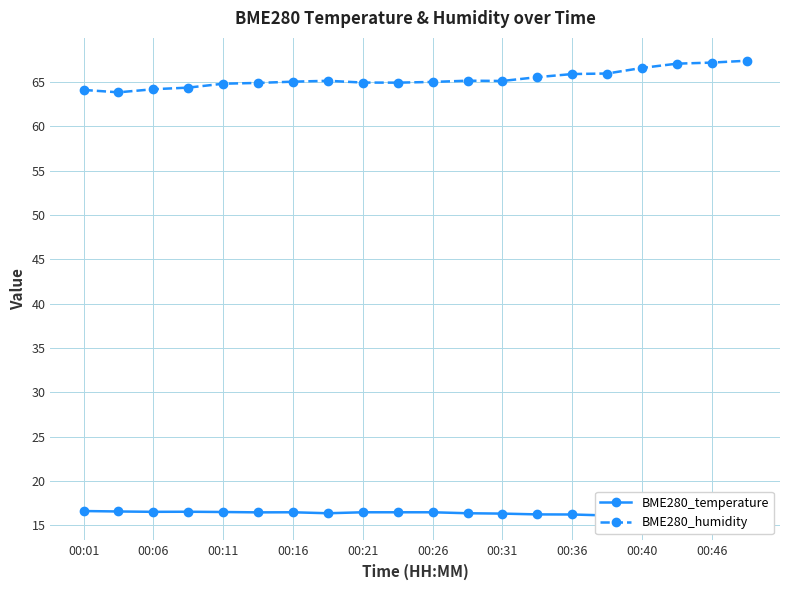

What is the lowest value of the BME280_humidity series?

63.8